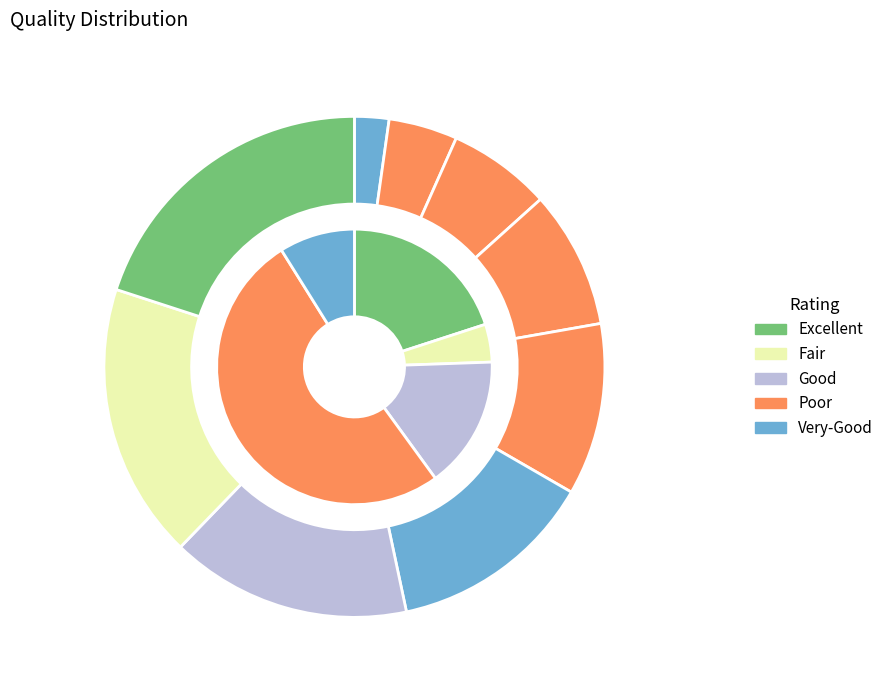

To the nearest percent, what is the difference between the largest and smallest slice percentages?

18%